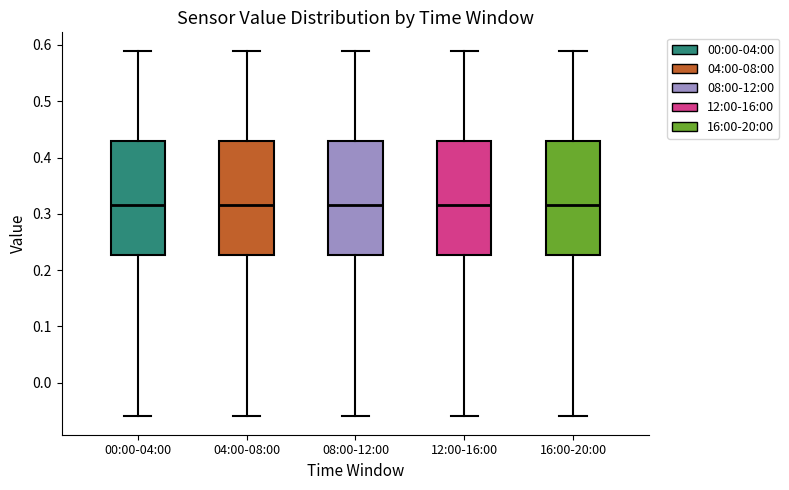

Where is the upper edge of the box for 04:00-08:00 on the y-axis? The values are not printed on the chart, so give them approximately, as read against the axis.

0.43